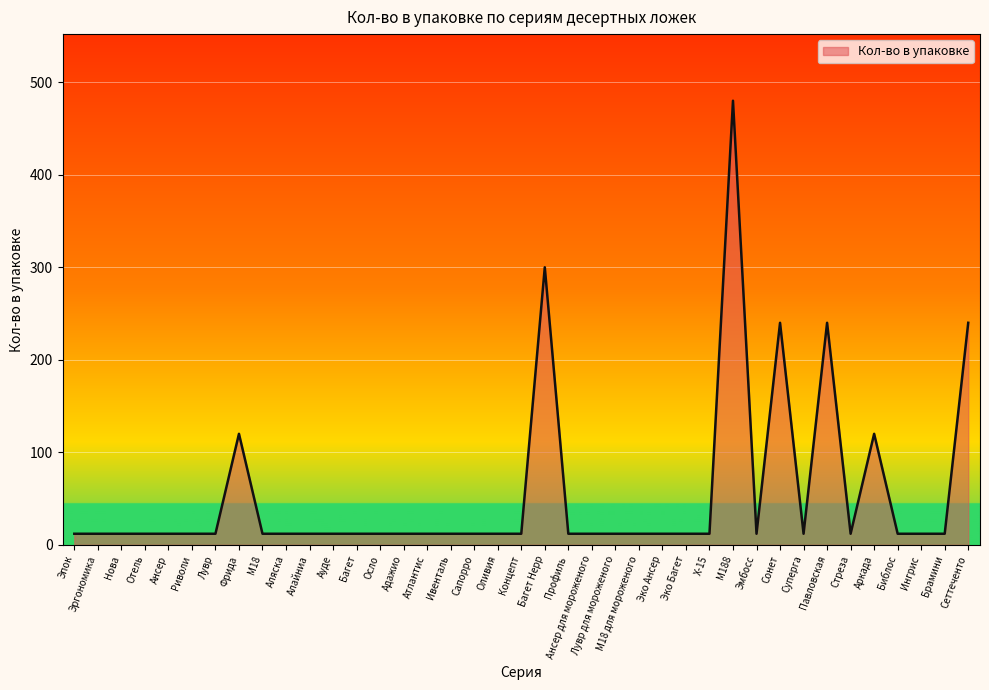

What is the difference between the maximum and second lowest values?

468